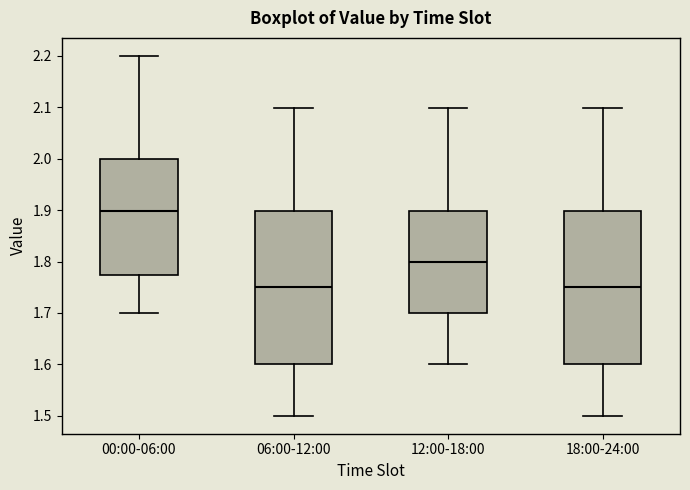

Reading left to right, transcribe this box plot: for each box, give where its median line is, the range the box spans, and where its two whiskers end, as read against the y-axis. The values are not printed on the chart, so give them approximately, as read against the axis.

00:00-06:00: median 1.90, box 1.77 to 2.00, whiskers 1.70 to 2.20
06:00-12:00: median 1.75, box 1.60 to 1.90, whiskers 1.50 to 2.10
12:00-18:00: median 1.80, box 1.70 to 1.90, whiskers 1.60 to 2.10
18:00-24:00: median 1.75, box 1.60 to 1.90, whiskers 1.50 to 2.10